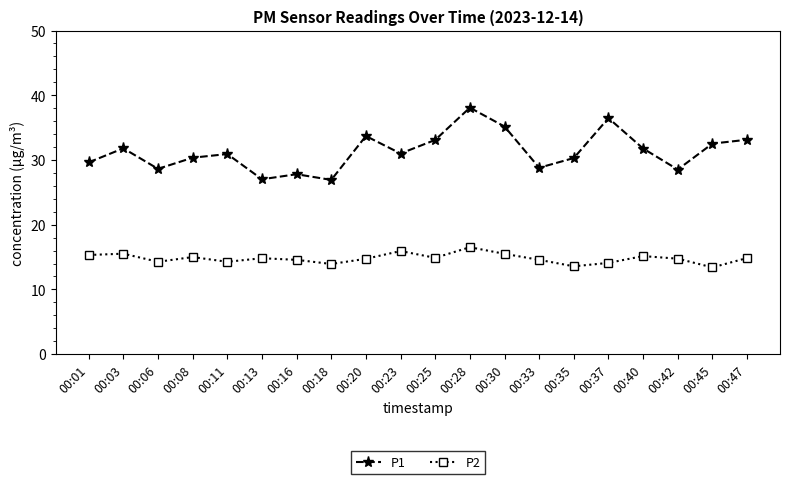

List the series in order of their peak value, lowest first.

P2, P1